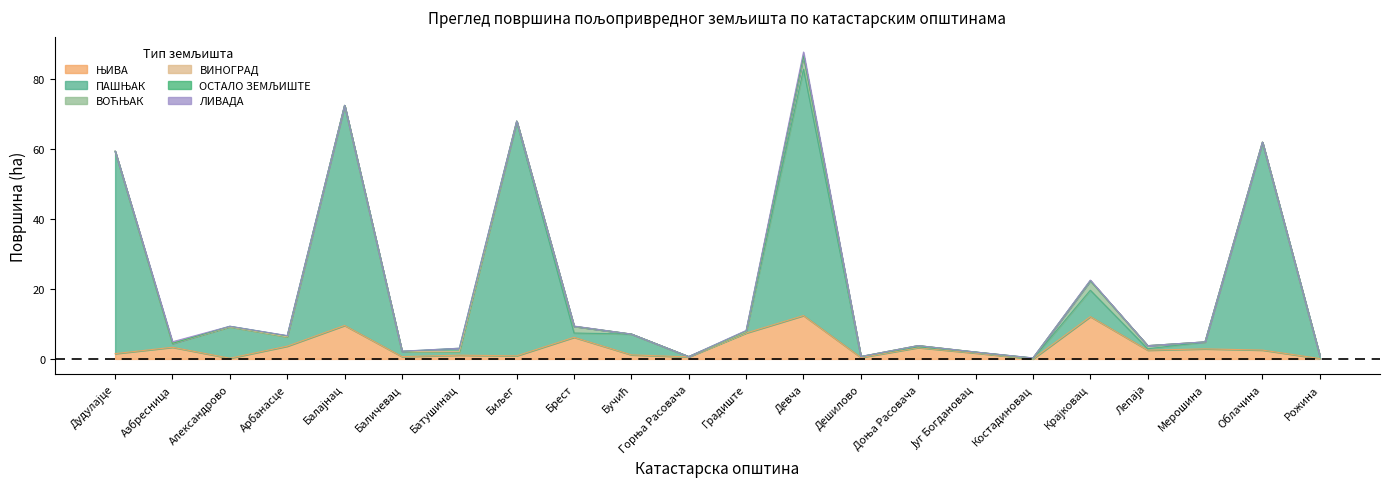

Does the chart display data point markers on the line(s)?

No